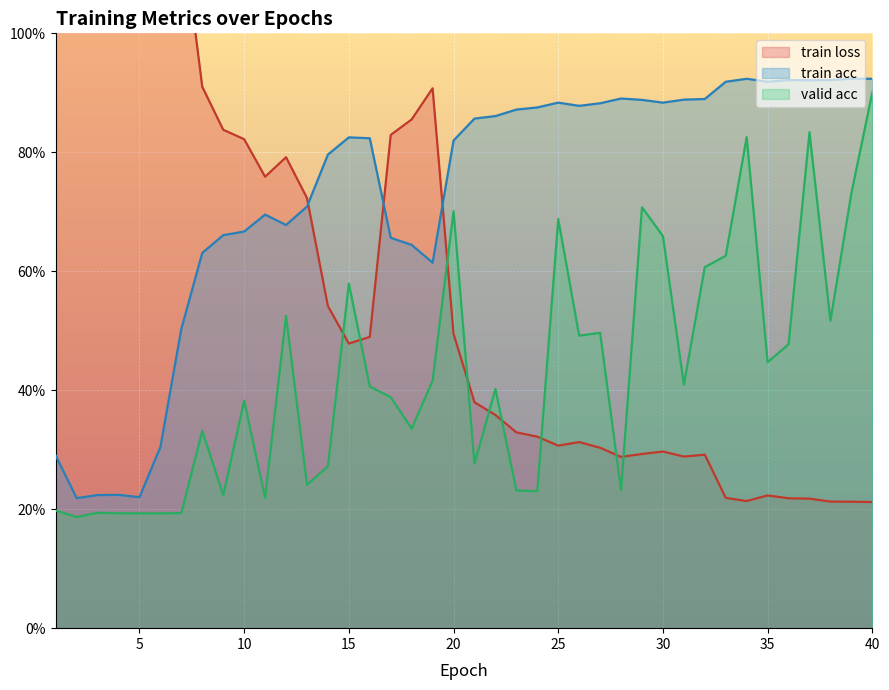

At which category is the sum across all series the highest?

3